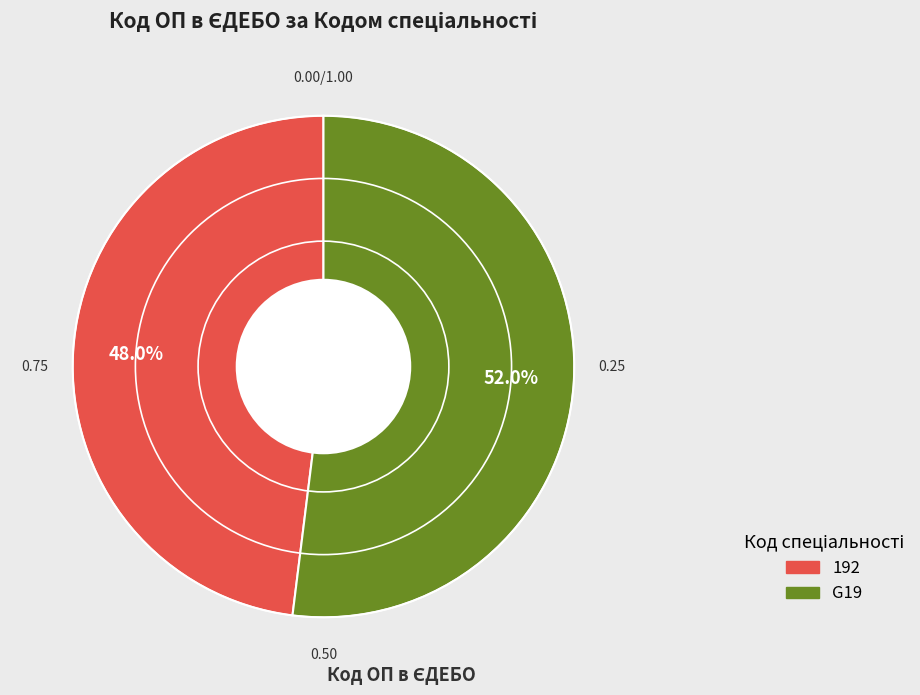

To the nearest percent, what percentage of the pie is G19?

52%